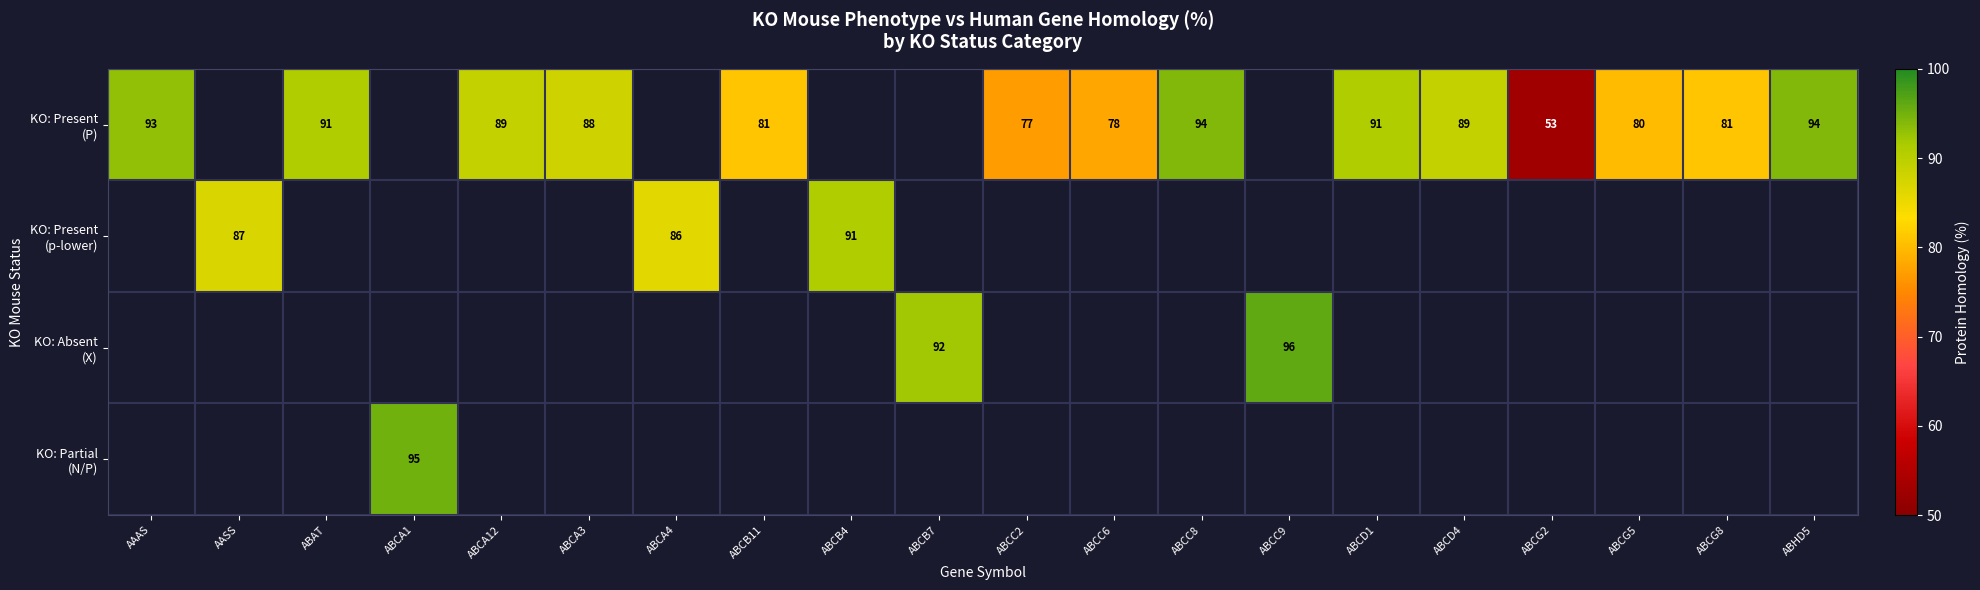

At how many categories does at least one series exceed 64?

19